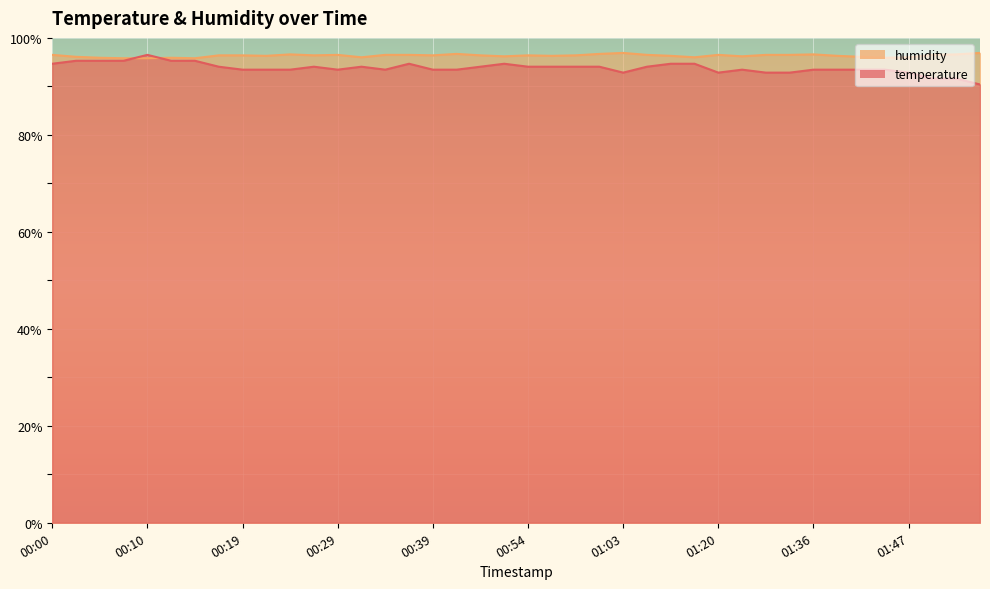

Reading right to left, extract all data points from this chart.

temperature: 90.4	91.6	91.6	92.8	93.4	93.4	93.4	93.4	92.8	92.8	93.4	92.8	94.7	94.7	94.1	92.8	94.1	94.1	94.1	94.1	94.7	94.1	93.4	93.4	94.7	93.4	94.1	93.4	94.1	93.4	93.4	93.4	94.1	95.3	95.3	96.5	95.3	95.3	95.3	94.7
humidity: 96.9	96.6	96.5	96.0	95.9	96.1	96.3	96.6	96.5	96.5	96.2	96.5	96.0	96.3	96.5	96.9	96.7	96.4	96.3	96.4	96.2	96.4	96.7	96.4	96.5	96.5	96.0	96.5	96.4	96.6	96.3	96.4	96.4	95.8	95.9	95.8	95.8	95.9	96.1	96.5